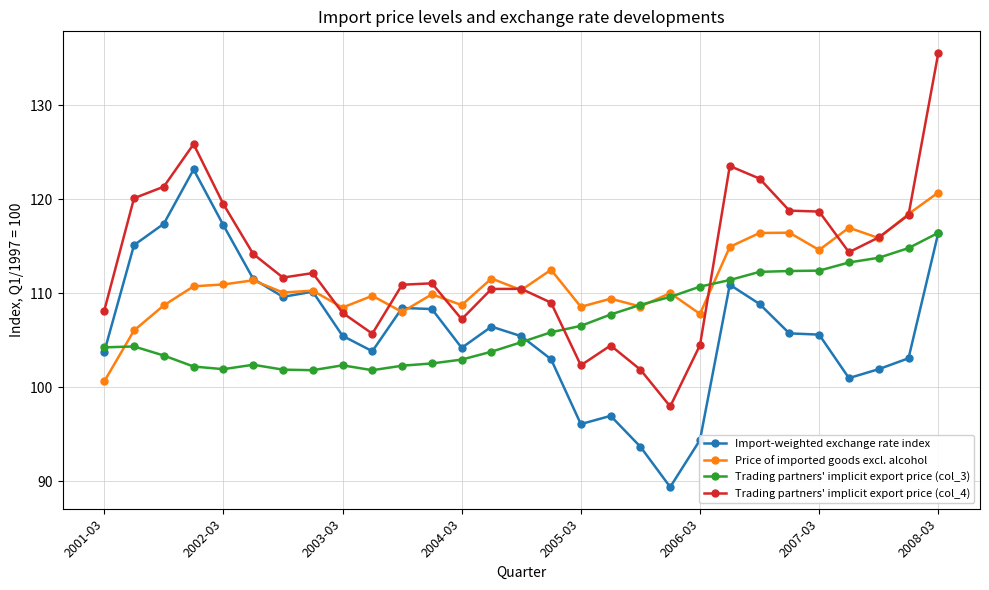

List the series in order of their peak value, lowest first.

Trading partners' implicit export price (col_3), Price of imported goods excl. alcohol, Import-weighted exchange rate index, Trading partners' implicit export price (col_4)